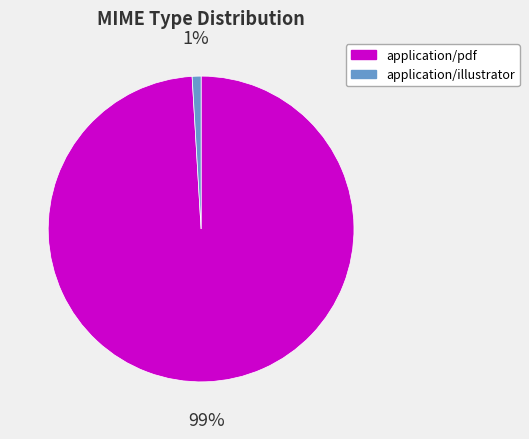

Is application/illustrator the majority of the pie?

No